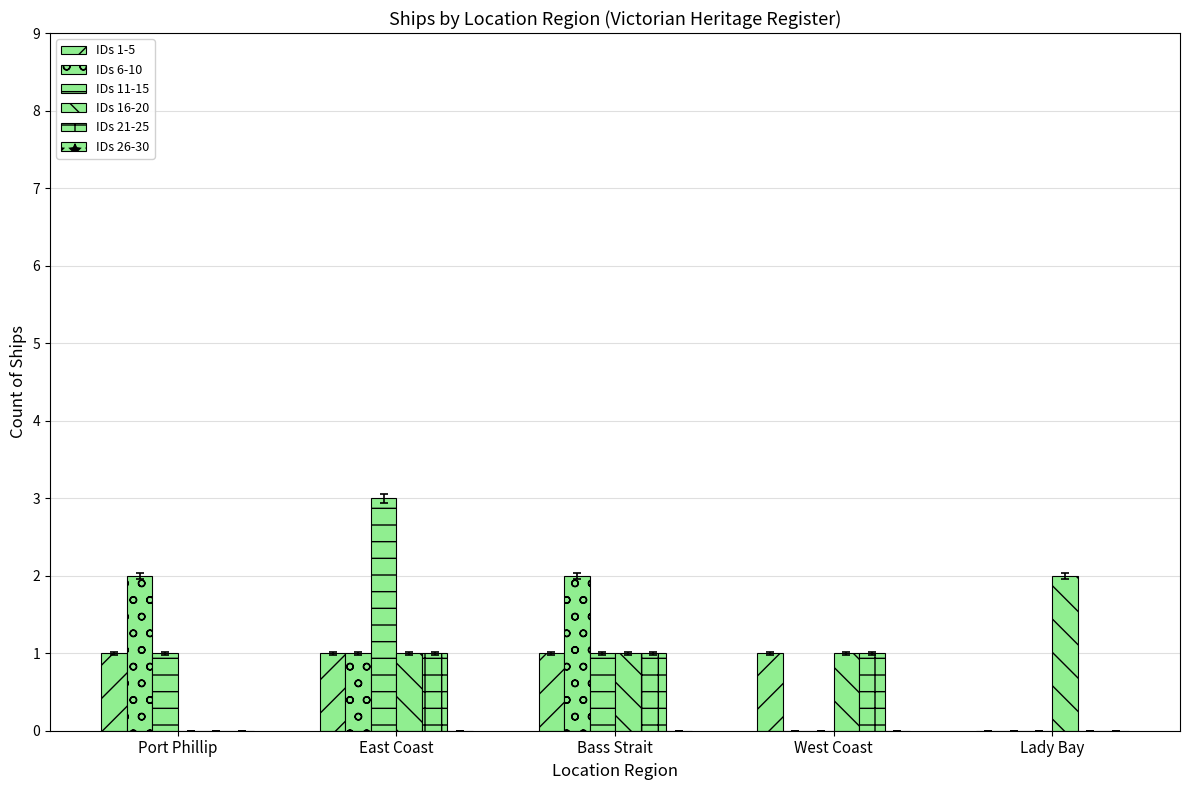

Which series has the largest range (max minus min)?

IDs 11-15